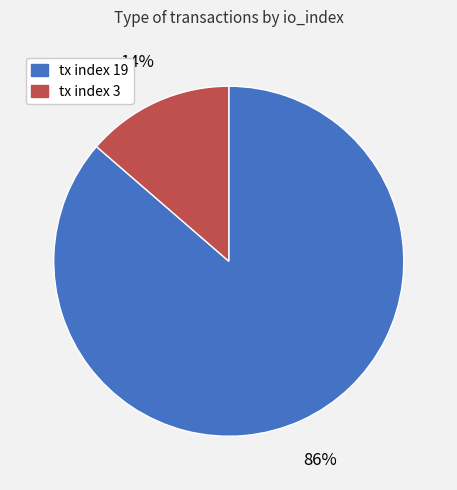

What percentage is the tx index 3 slice, to the nearest percent?

14%